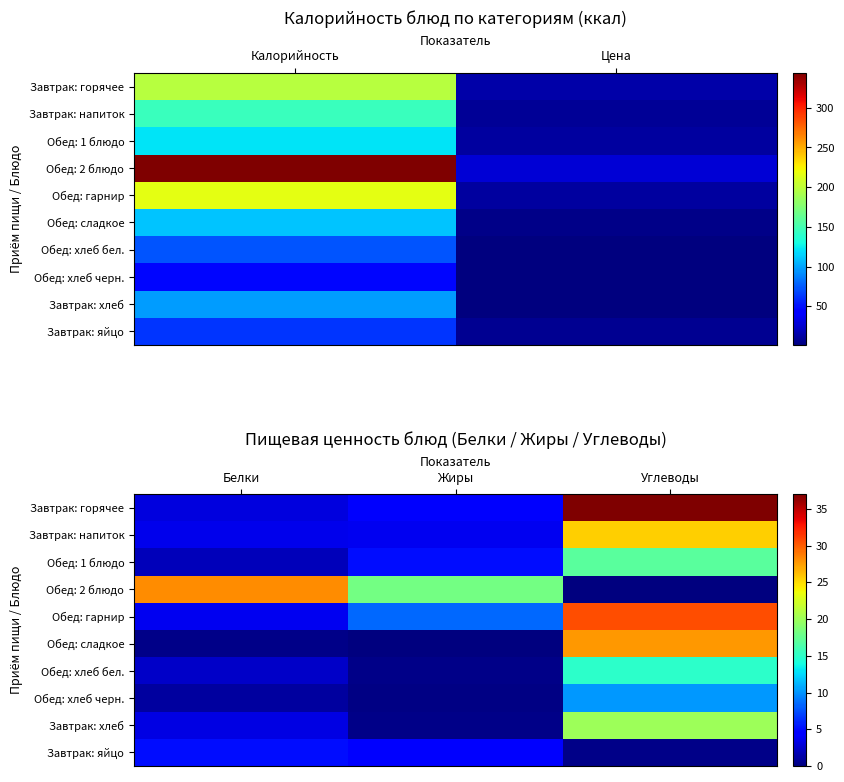

Between Жиры and Углеводы, which is larger?

Углеводы